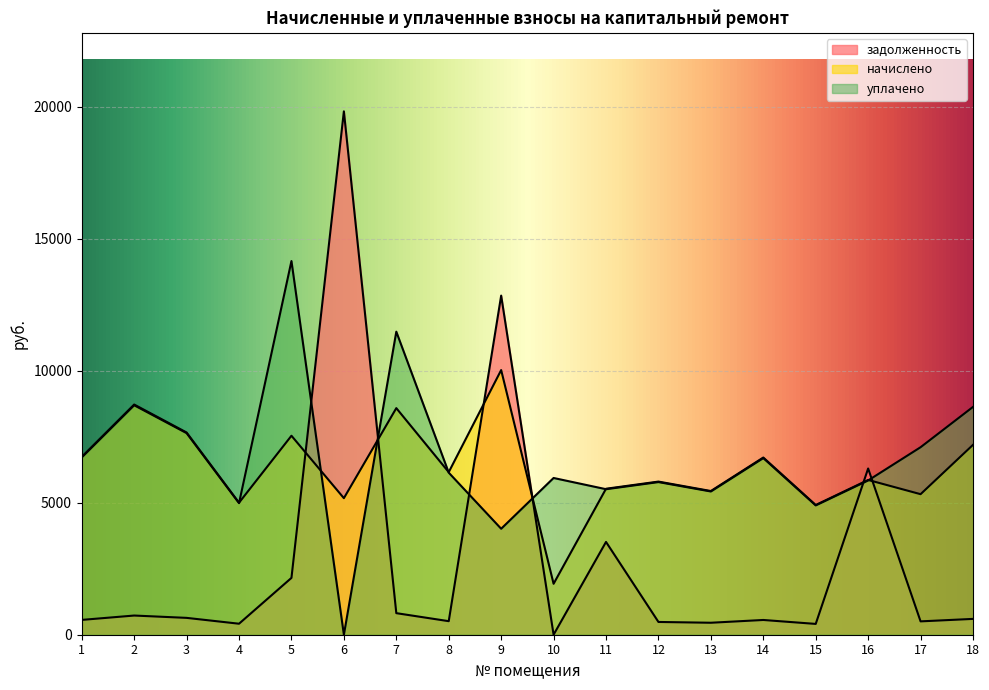

What is the difference between the maximum and minimum values in the уплачено series?

14150.7